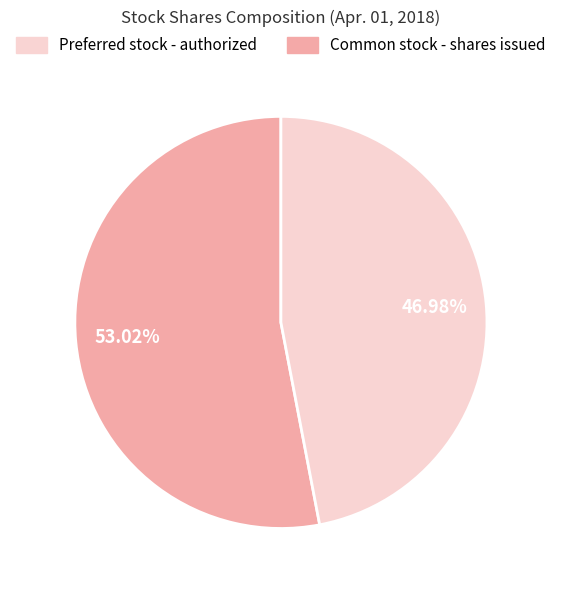

Is there any slice that represents more than half of the pie?

Yes